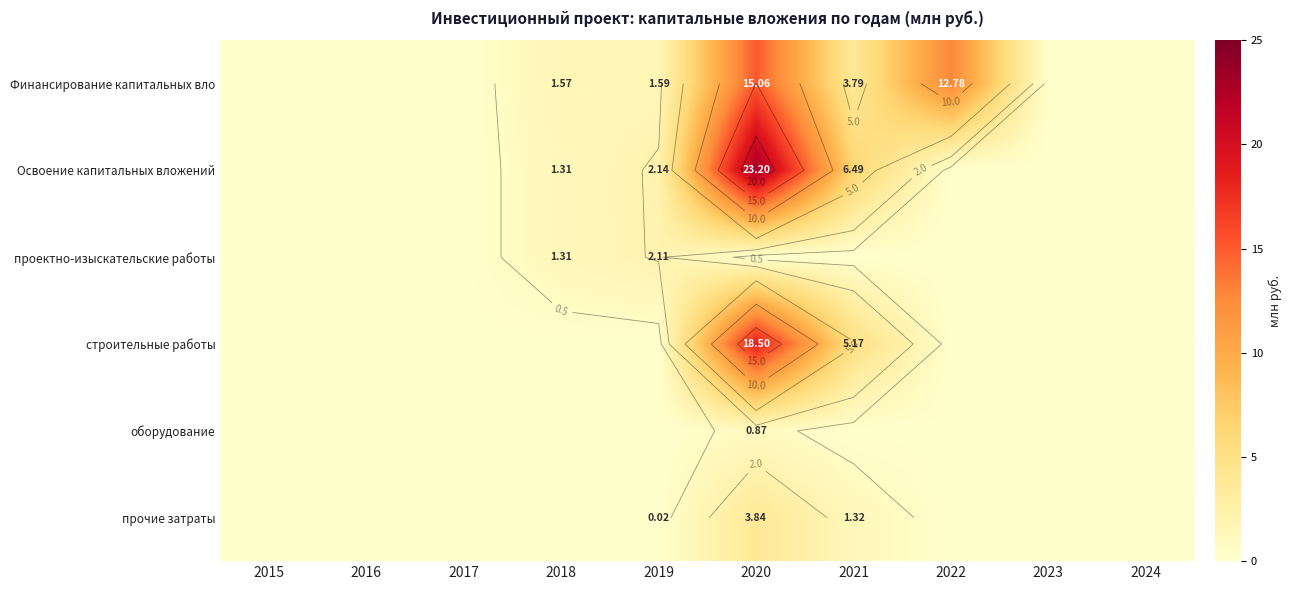

List the labels in order of проектно-изыскательские работы value, smallest first.

2015, 2016, 2017, 2020, 2021, 2022, 2023, 2024, 2018, 2019